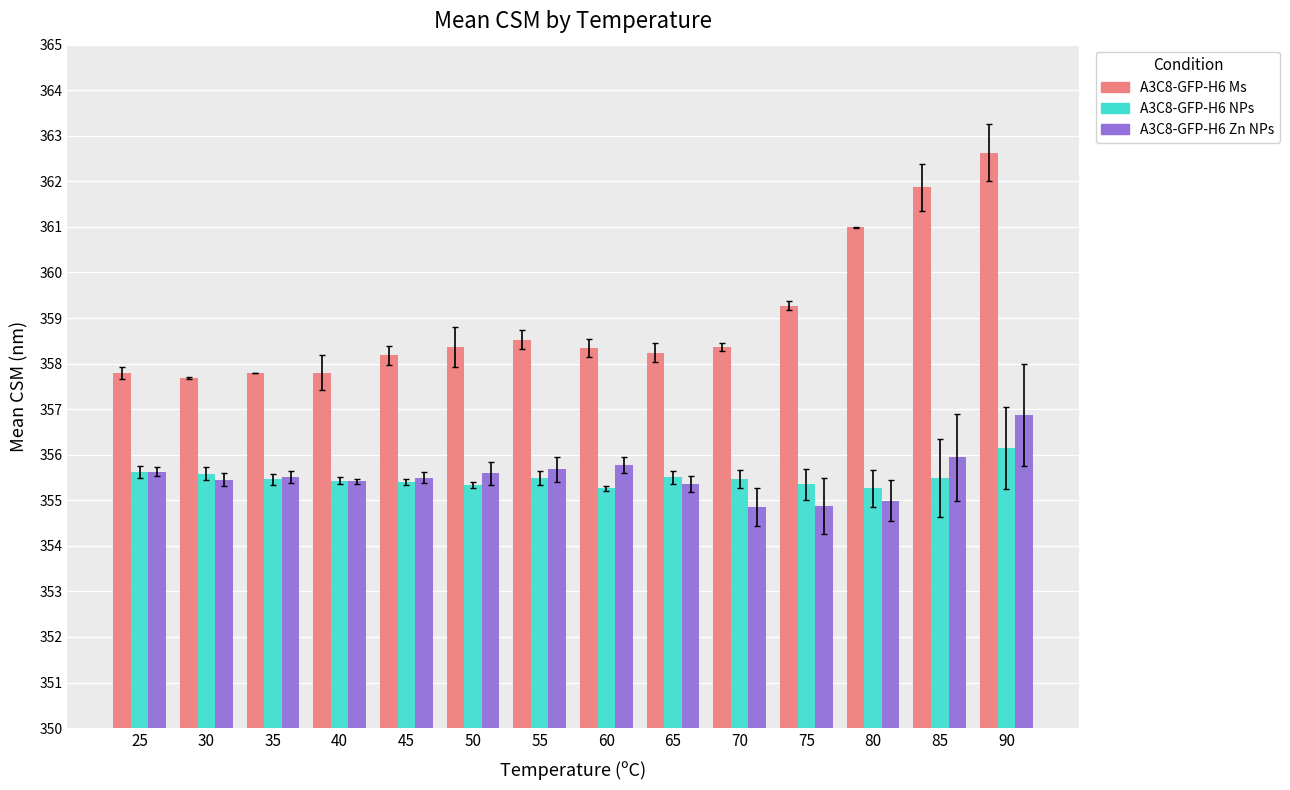

What is the average value of the A3C8-GFP-H6 NPs series?

355.5